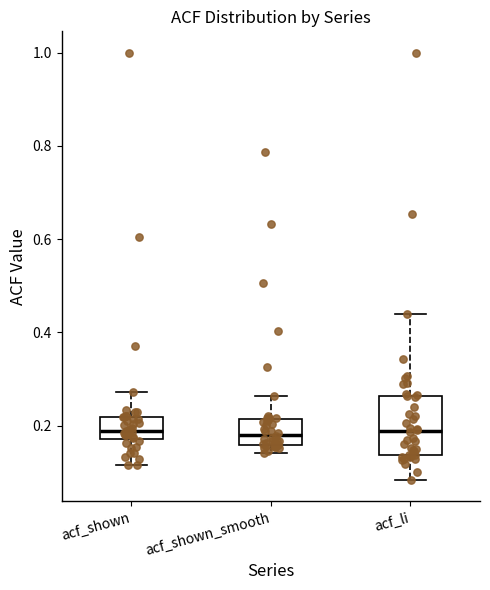

Which box is the tallest, from its lower edge to its upper edge?

acf_li